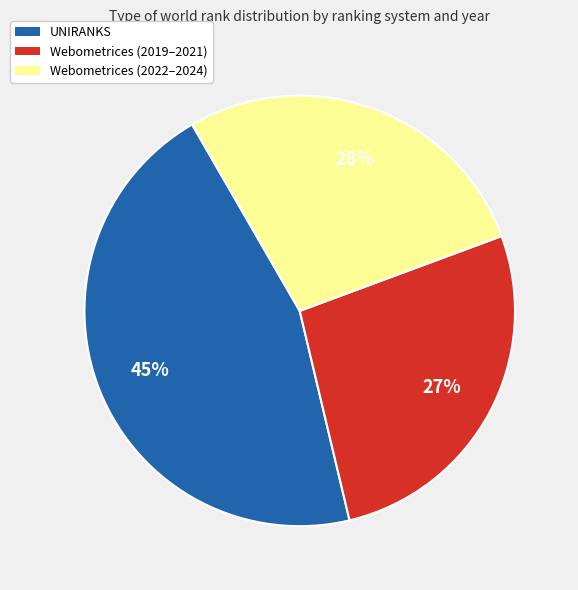

To the nearest percent, what is the average slice percentage?

33%